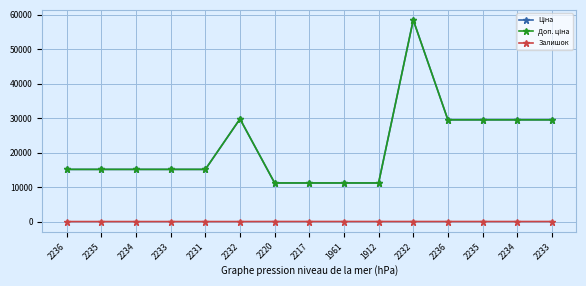

What is the difference between the Доп. ціна values at 2233 and 2234?

14371.5